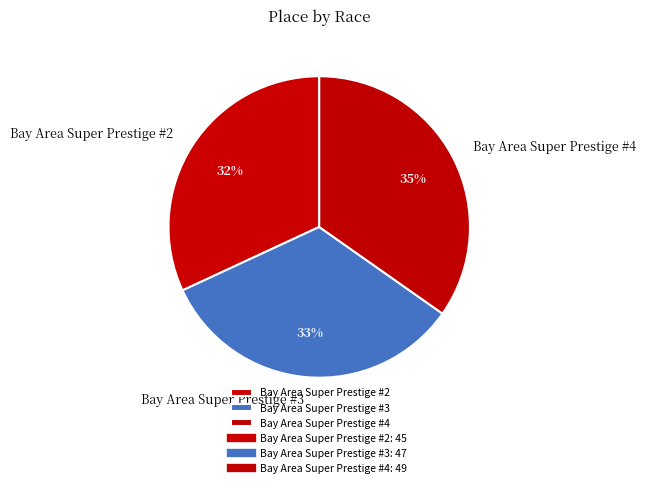

To the nearest percent, what is the average slice percentage?

33%